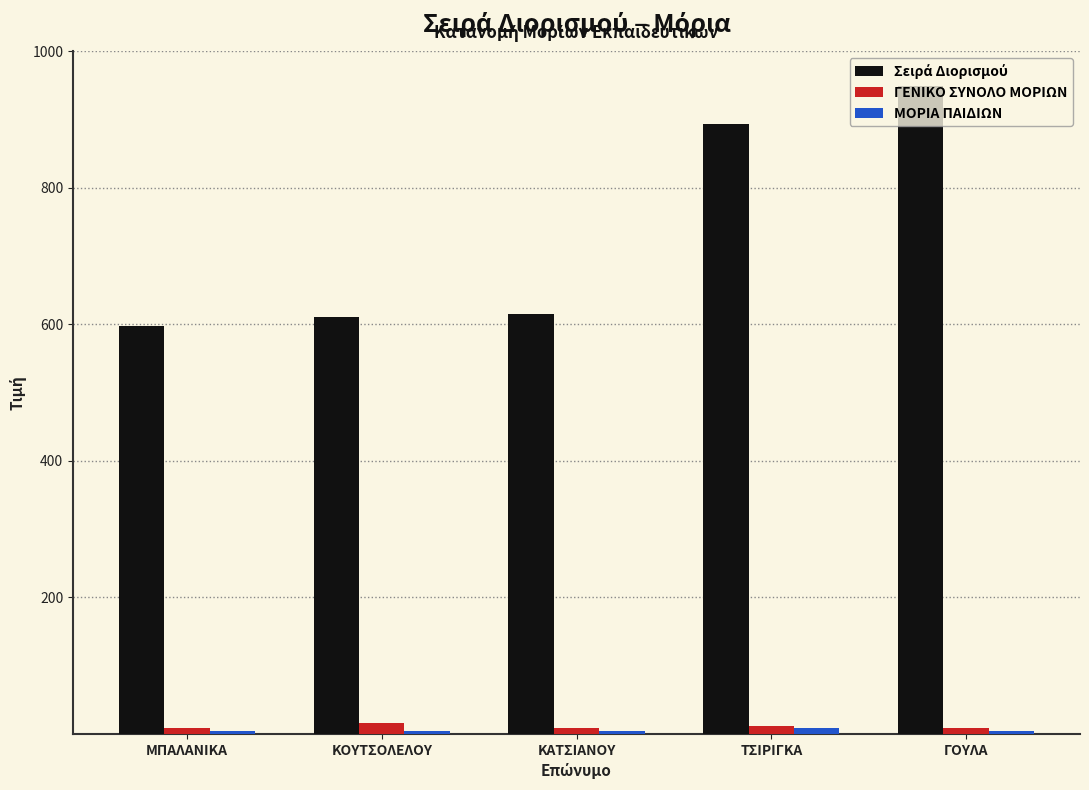

What is the sum of all ΓΕΝΙΚΟ ΣΥΝΟΛΟ ΜΟΡΙΩΝ values?

52